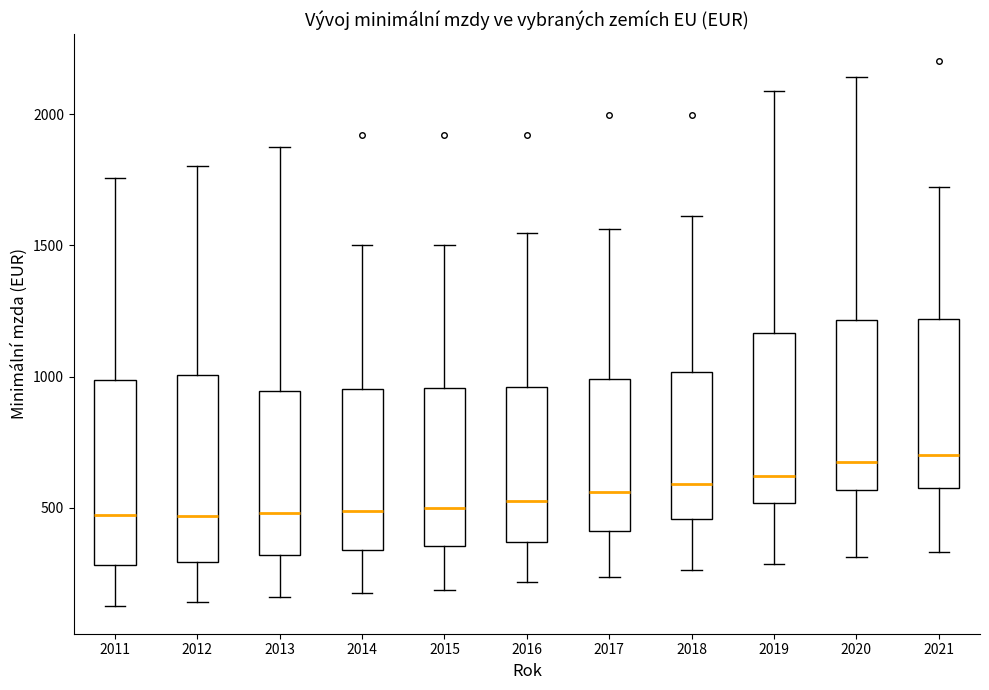

Reading left to right, read every box against the y-axis: the position of its median line, the range the box covers, and the ends of its whiskers. The values are not printed on the chart, so give them approximately, as read against the axis.

2011: median 450, box 300 to 1000, whiskers 100 to 1750
2012: median 450, box 300 to 1000, whiskers 150 to 1800
2013: median 500, box 300 to 950, whiskers 150 to 1850
2014: median 500, box 350 to 950, whiskers 150 to 1500
2015: median 500, box 350 to 950, whiskers 200 to 1500
2016: median 550, box 350 to 950, whiskers 200 to 1550
2017: median 550, box 400 to 1000, whiskers 250 to 1550
2018: median 600, box 450 to 1000, whiskers 250 to 1600
2019: median 600, box 500 to 1150, whiskers 300 to 2100
2020: median 700, box 550 to 1200, whiskers 300 to 2150
2021: median 700, box 600 to 1200, whiskers 350 to 1700